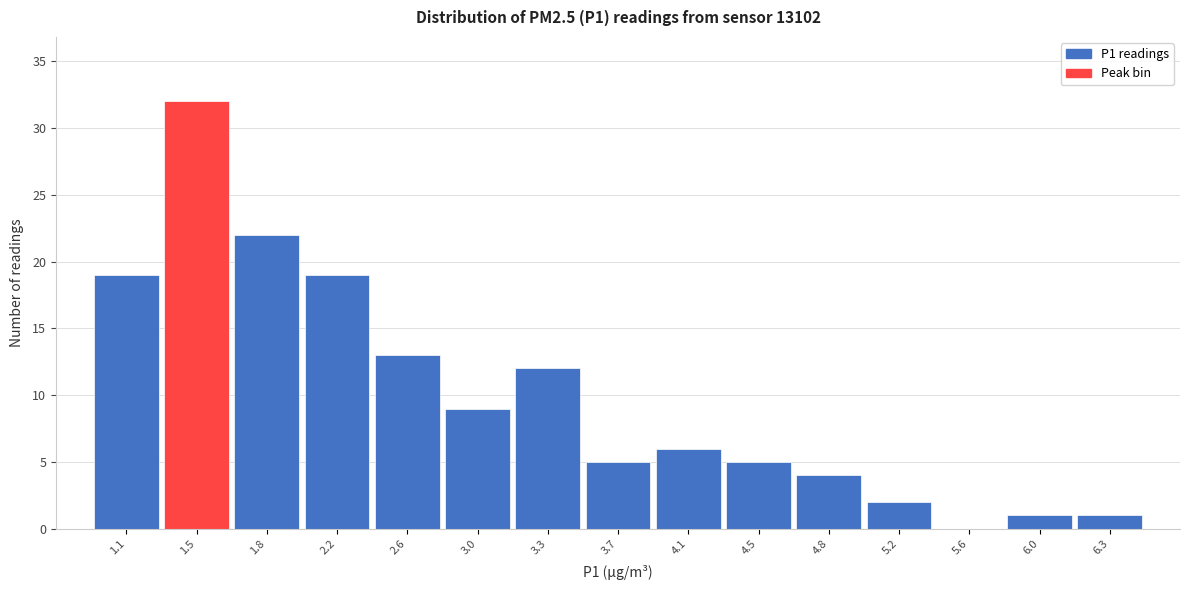

Reading right to left, what are all the values shown in this chart?

6.3=1	6.0=1	5.6=0	5.2=2	4.8=4	4.5=5	4.1=6	3.7=5	3.3=12	3.0=9	2.6=13	2.2=19	1.8=22	1.5=32	1.1=19